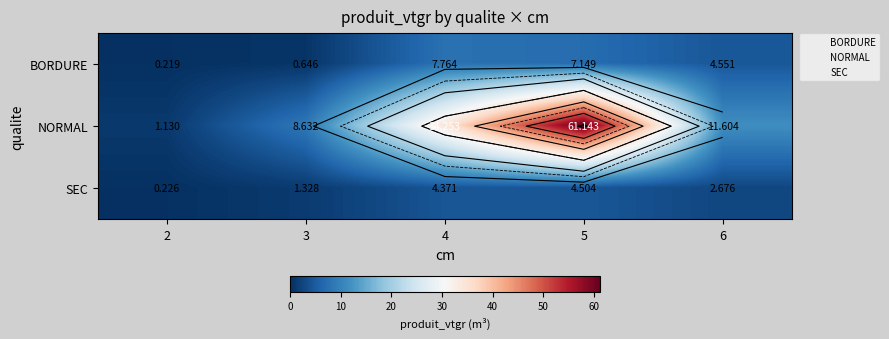

Rank the series by their maximum value, from lowest to highest.

SEC, BORDURE, NORMAL